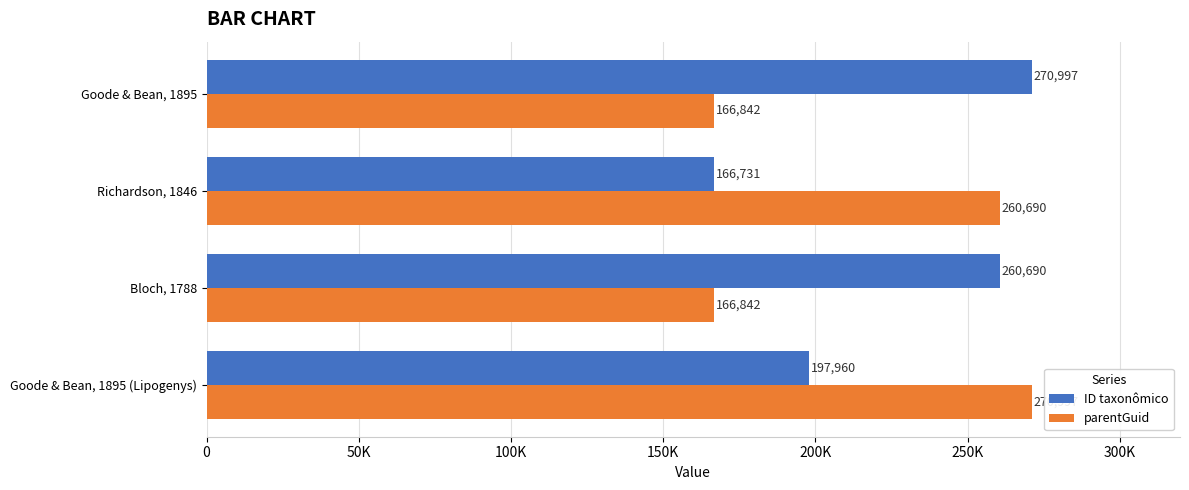

Rank the series by their maximum value, from highest to lowest.

ID taxonômico, parentGuid